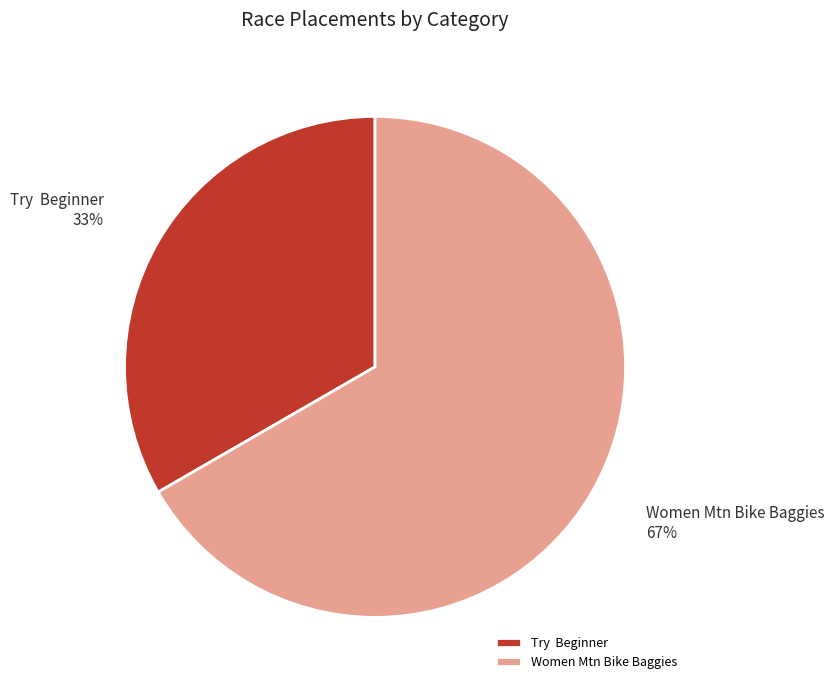

Count the number of slices in the pie.

2